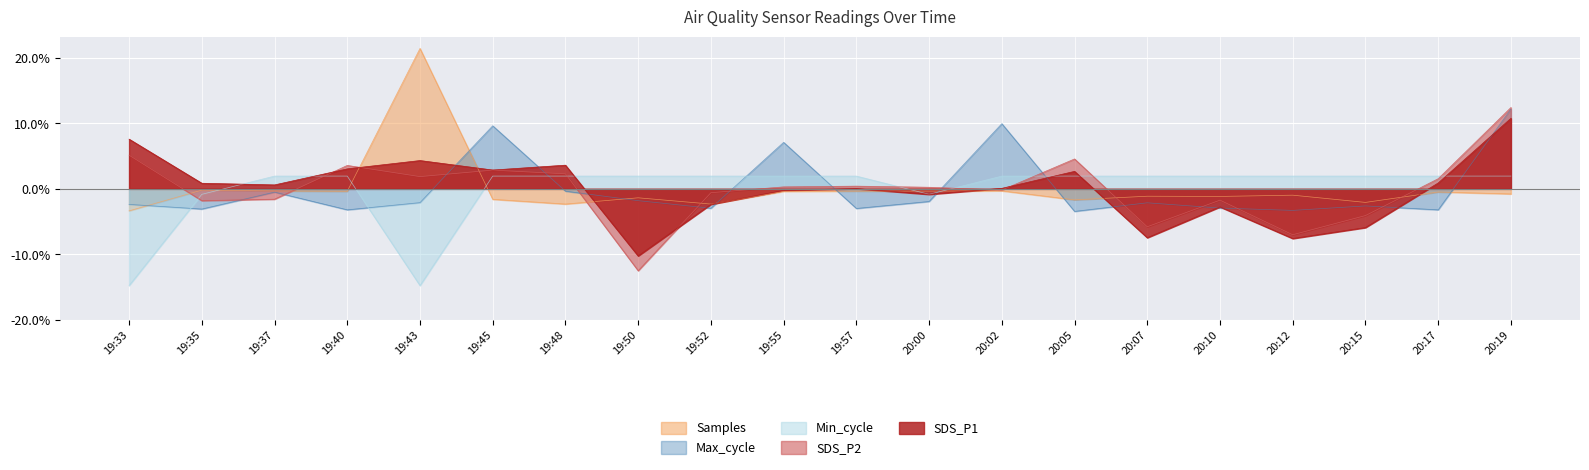

What are all the series names shown in the legend?

SDS_P1, SDS_P2, Min_cycle, Max_cycle, Samples